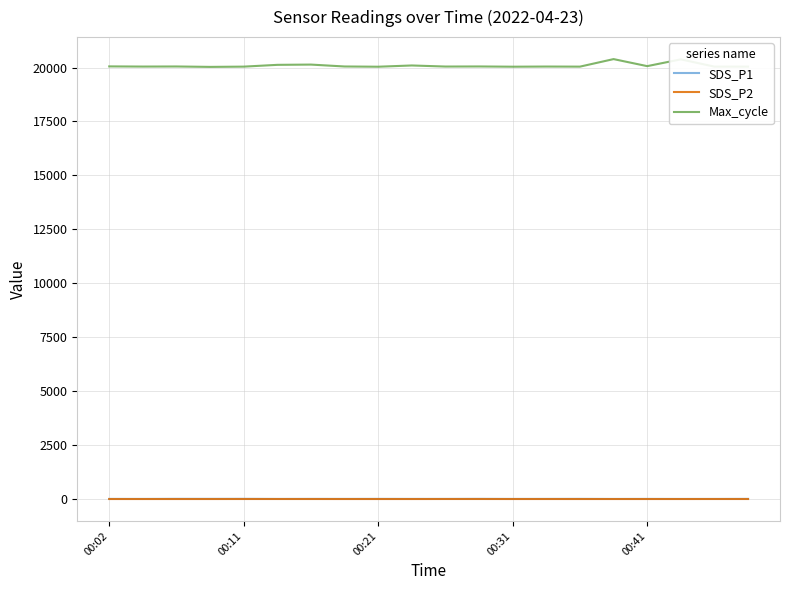

Count the number of categories in the chart.

20